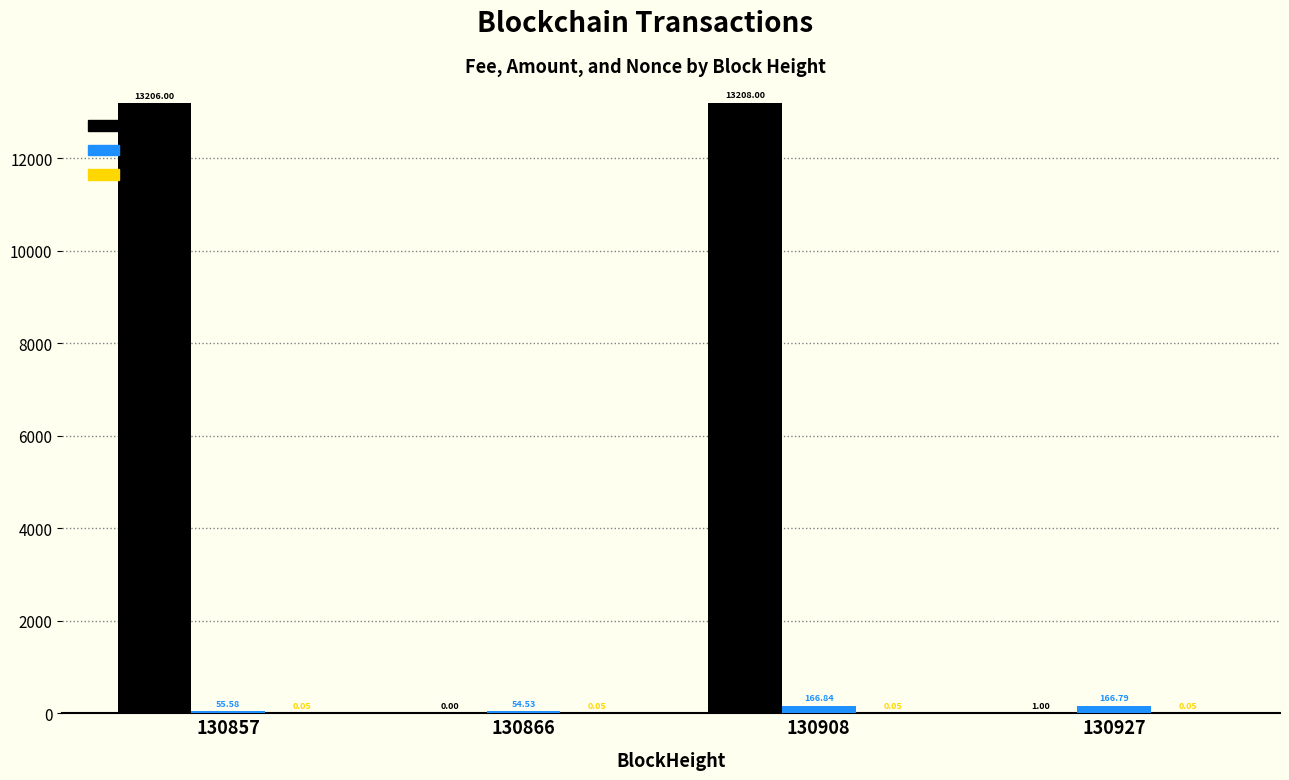

What is the total value across all series at 130857?

13261.6